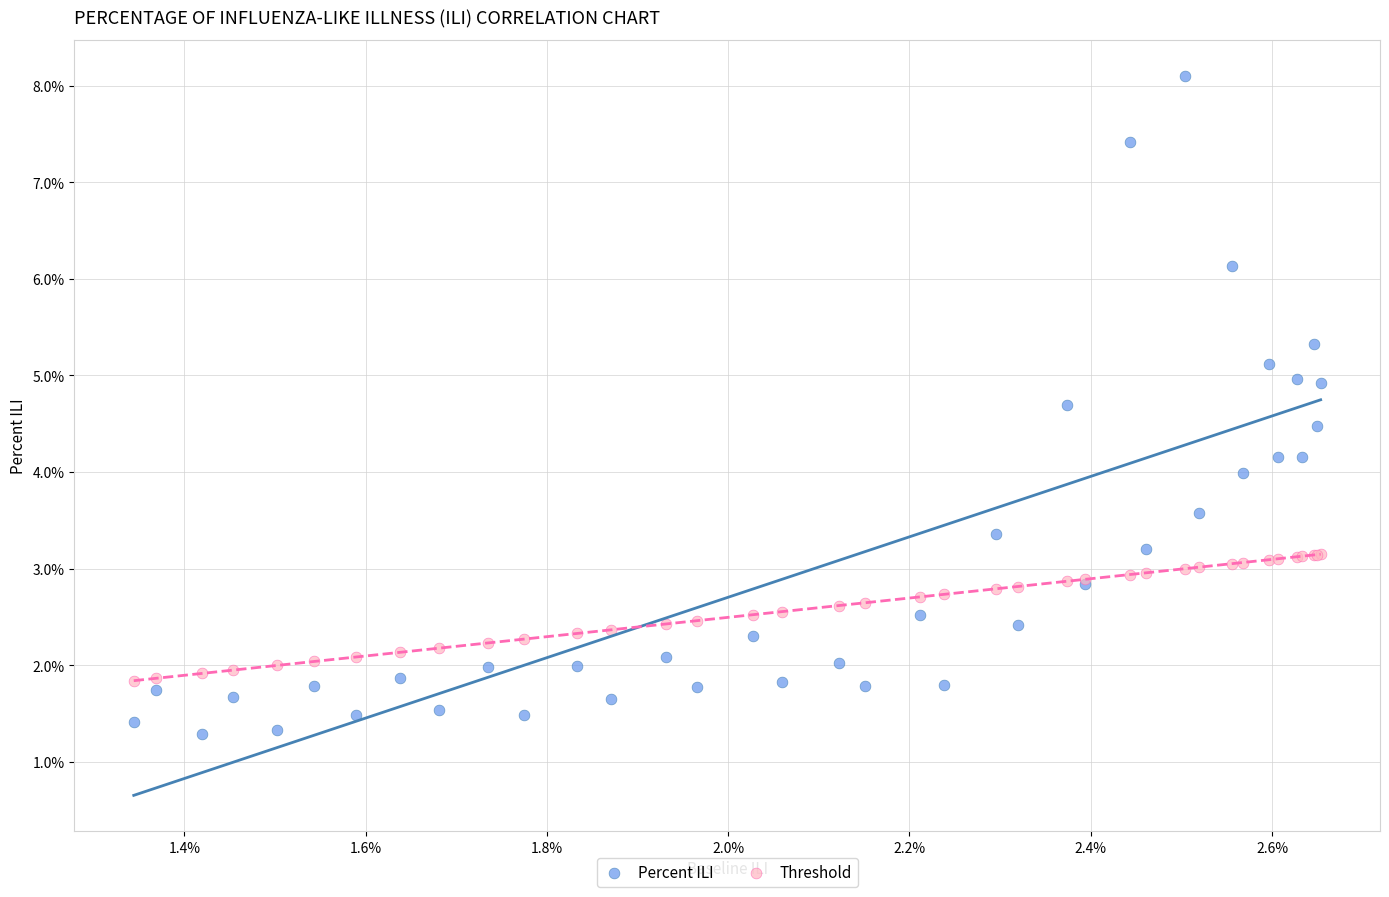

Which series reaches the maximum Y coordinate?

Percent ILI